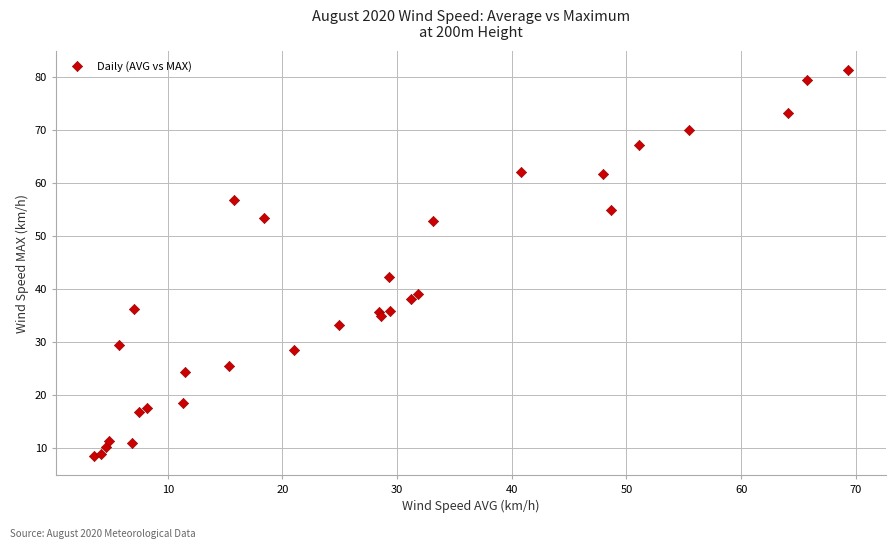

What Y value in the scatter plot is closest to 44?

42.2